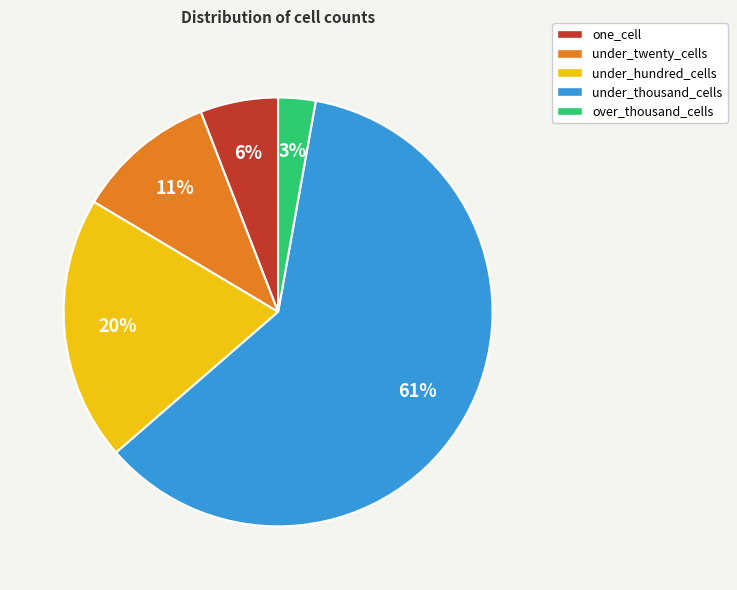

Do under_twenty_cells and under_thousand_cells together represent more than half of the pie?

Yes